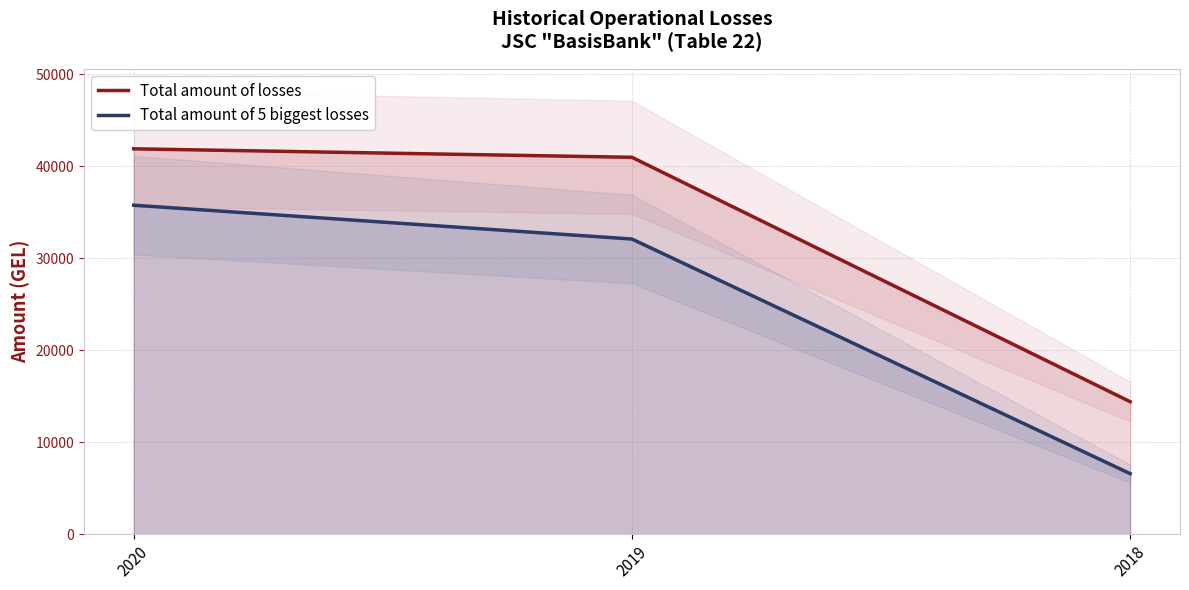

Reading left to right, list all the values displayed in this chart.

Total amount of losses: 41874.0	40953.4	14395.5
Total amount of 5 biggest losses: 35747.0	32072.3	6577.4